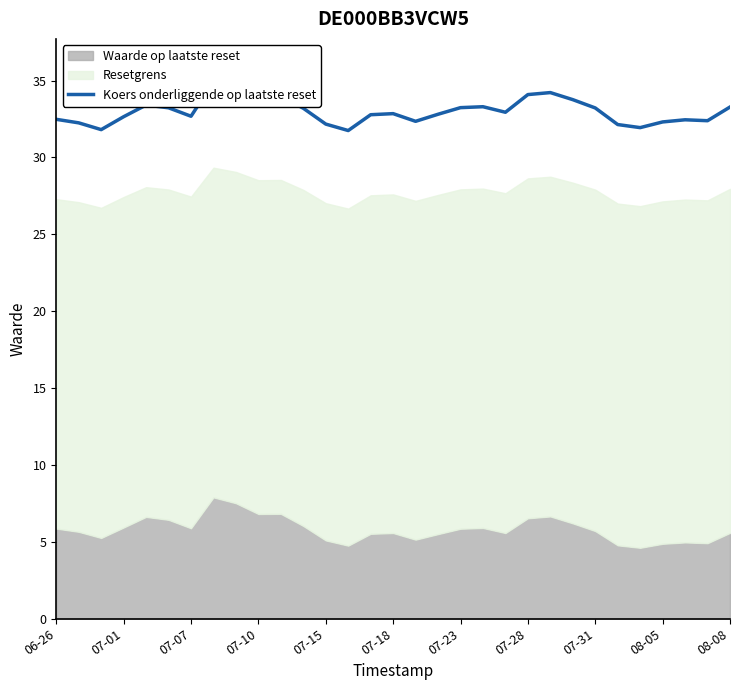

Is it true that the value at 23 is 20.7?

False